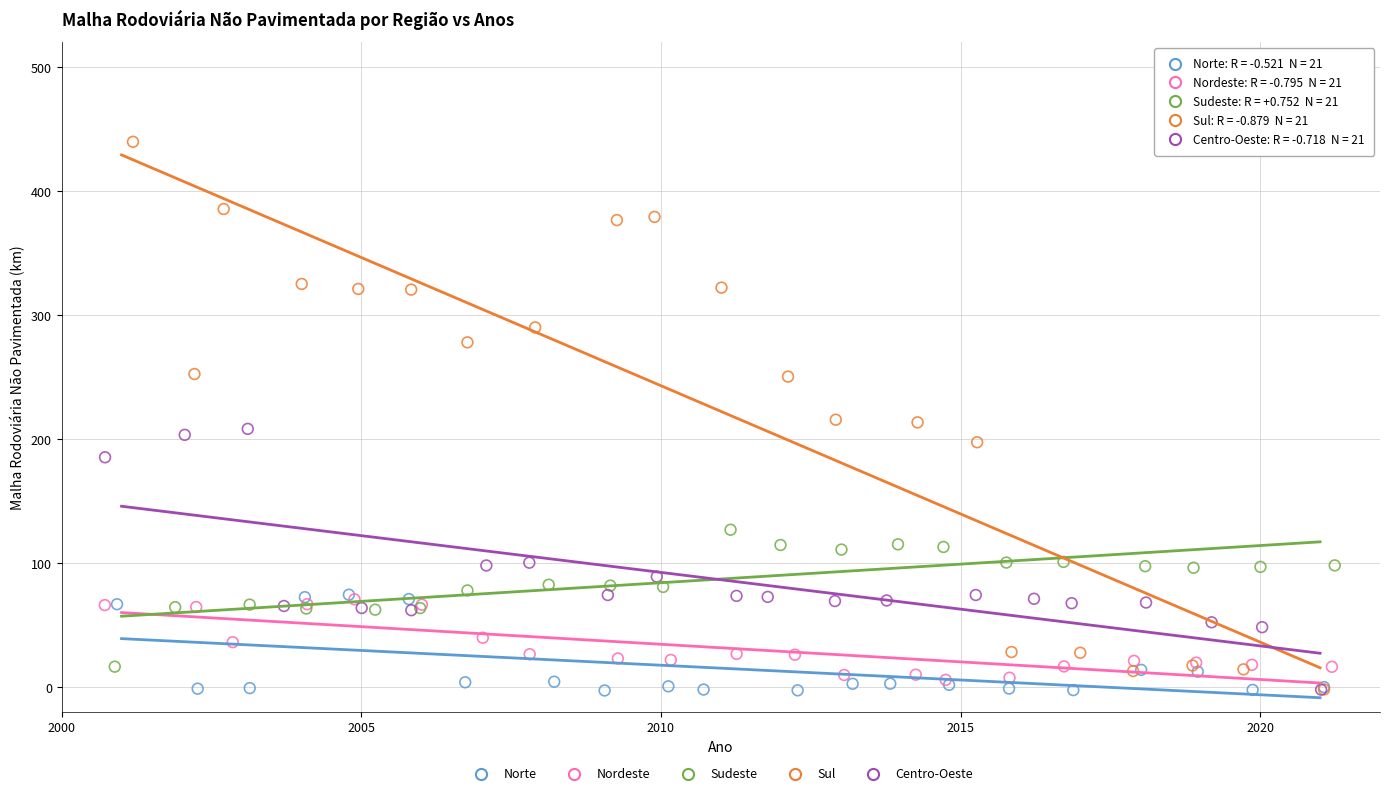

Which series contains the highest Y value?

Sul